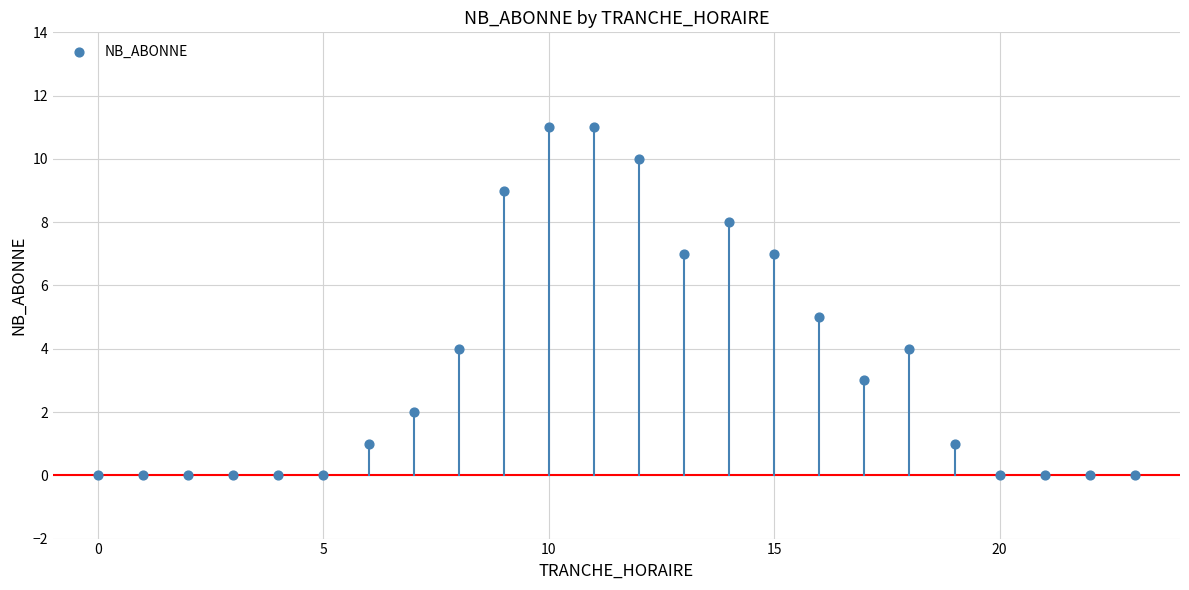

What is the range of X values (max minus min)?

23